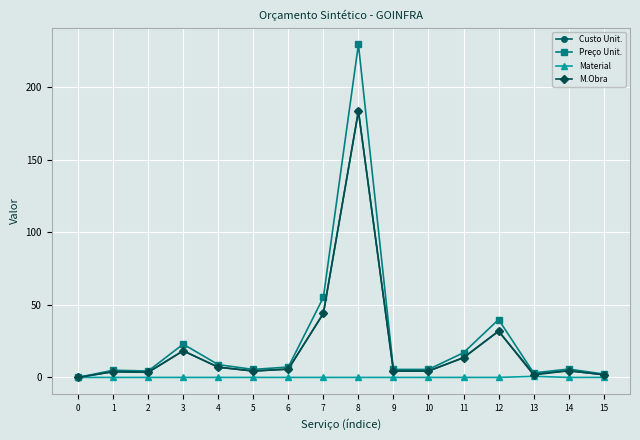

What is the spread (max minus min) of values at 3?

22.9